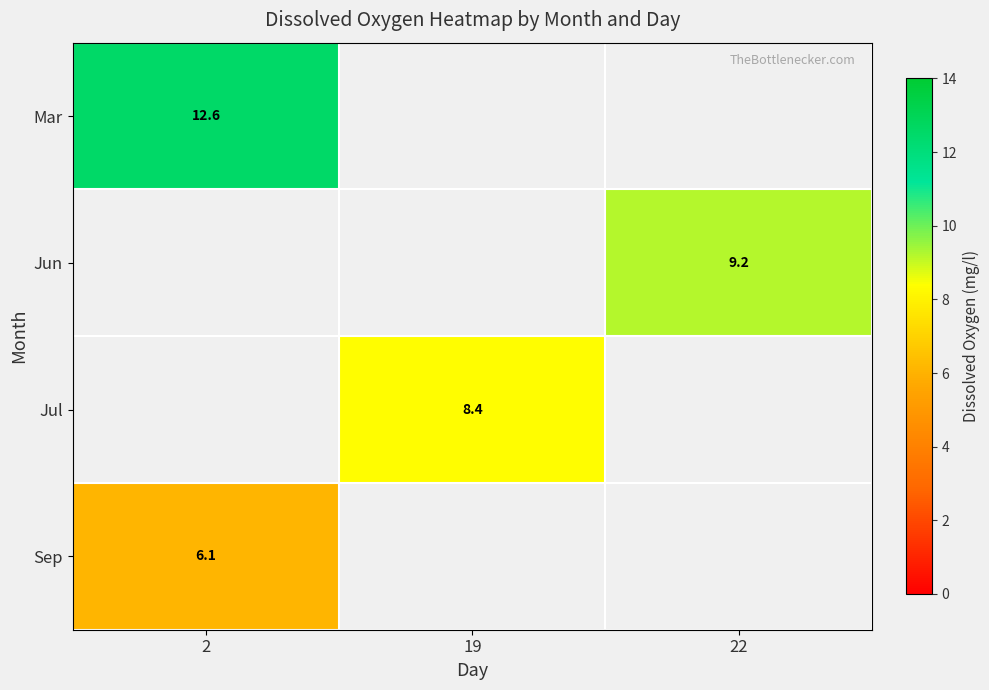

Count the number of categories in the chart.

3